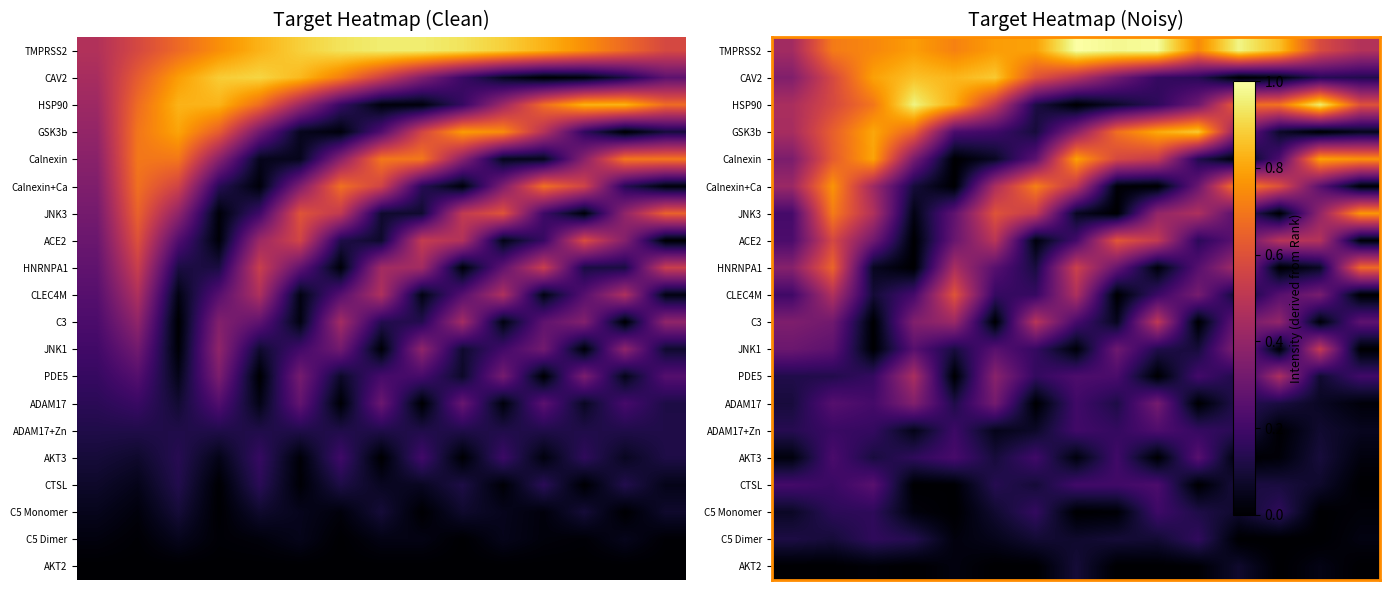

At how many categories does at least one series exceed 0?

15